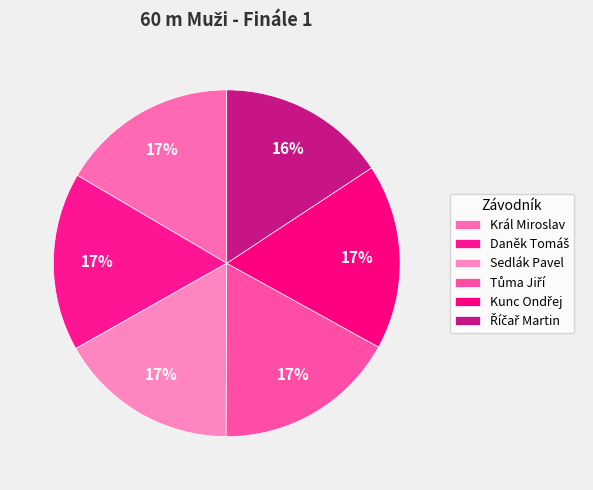

How many slices are in this pie chart?

6